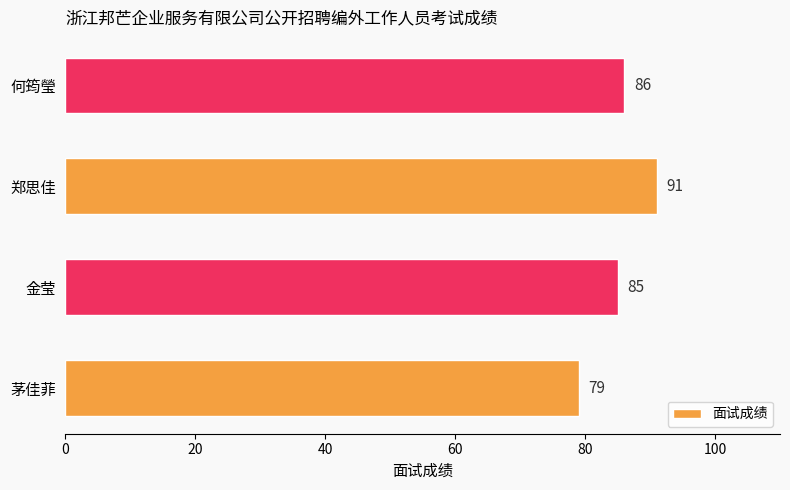

At which label is the value closest to 85?

金莹